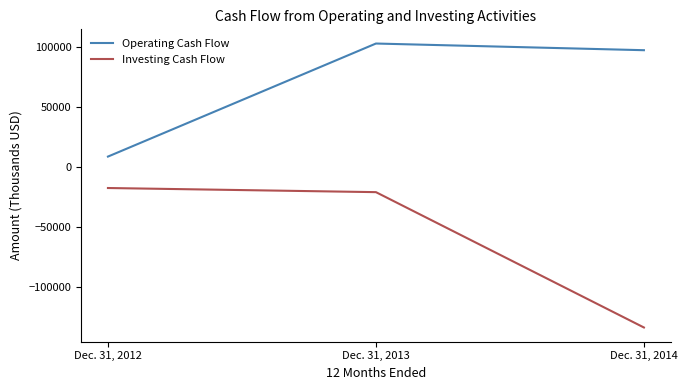

What is the difference between the Operating Cash Flow values at Dec. 31, 2012 and Dec. 31, 2013?

94111